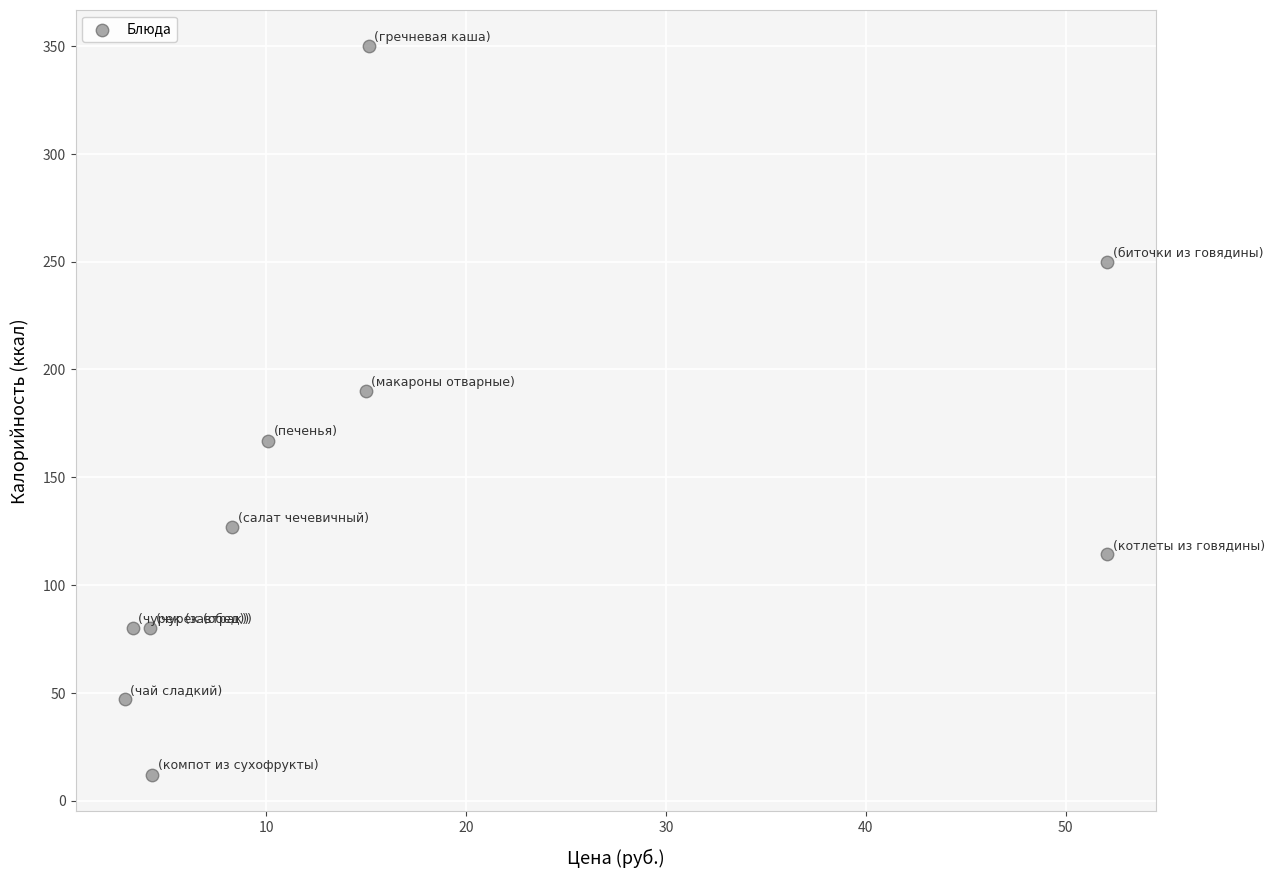

What Y value in the scatter plot is closest to 181?

190.0